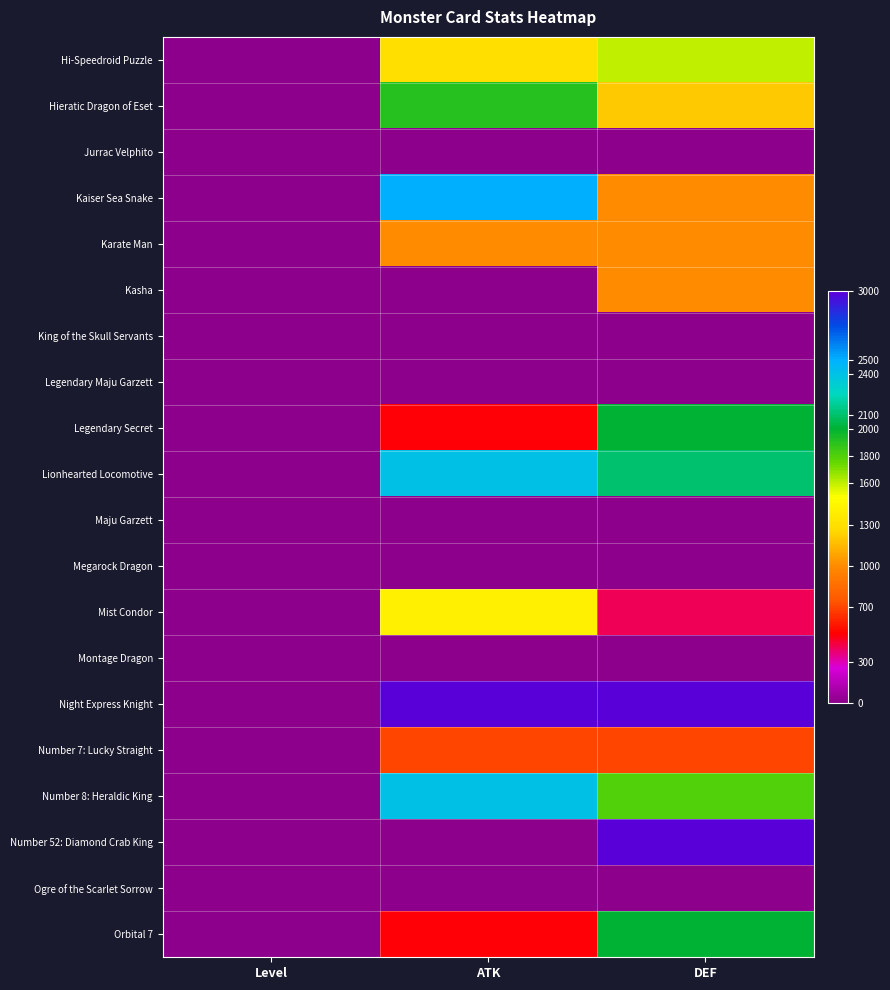

Reading left to right, extract all data points from this chart.

Hi-Speedroid Puzzle: Level=4	ATK=1300	DEF=1600
Hieratic Dragon of Eset: Level=5	ATK=1900	DEF=1200
Jurrac Velphito: Level=5	ATK=0	DEF=0
Kaiser Sea Snake: Level=8	ATK=2500	DEF=1000
Karate Man: Level=3	ATK=1000	DEF=1000
Kasha: Level=8	ATK=0	DEF=1000
King of the Skull Servants: Level=1	ATK=0	DEF=0
Legendary Maju Garzett: Level=8	ATK=0	DEF=0
Legendary Secret: Level=4	ATK=500	DEF=2000
Lionhearted Locomotive: Level=4	ATK=2400	DEF=2100
Maju Garzett: Level=7	ATK=0	DEF=0
Megarock Dragon: Level=7	ATK=0	DEF=0
Mist Condor: Level=4	ATK=1400	DEF=400
Montage Dragon: Level=8	ATK=0	DEF=0
Night Express Knight: Level=10	ATK=3000	DEF=3000
Number 7: Lucky Straight: Level=7	ATK=700	DEF=700
Number 8: Heraldic King: Level=4	ATK=2400	DEF=1800
Number 52: Diamond Crab King: Level=4	ATK=0	DEF=3000
Ogre of the Scarlet Sorrow: Level=4	ATK=0	DEF=0
Orbital 7: Level=4	ATK=500	DEF=2000